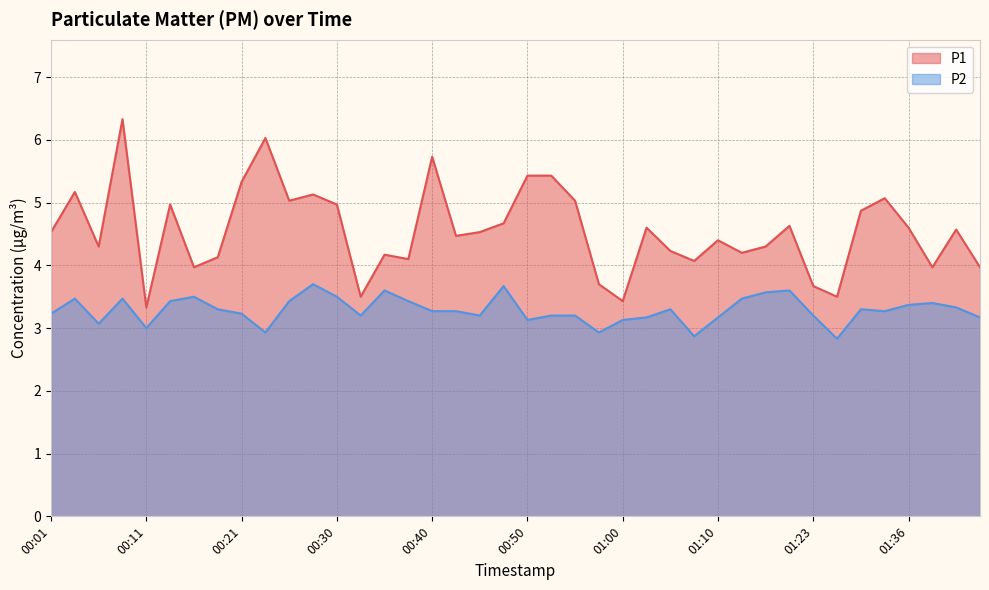

The P2 series shows 3.4 at 01:36. True or false?

True